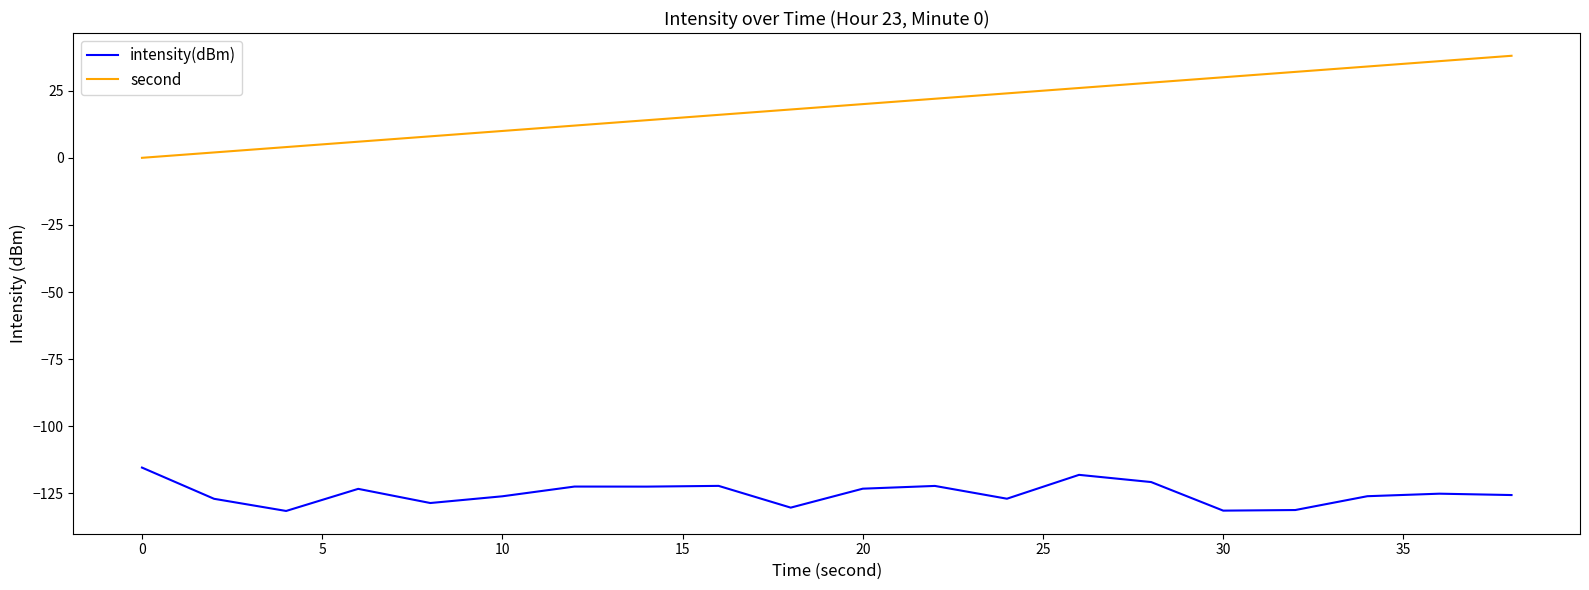

What is the highest value of the intensity(dBm) series?

-115.4